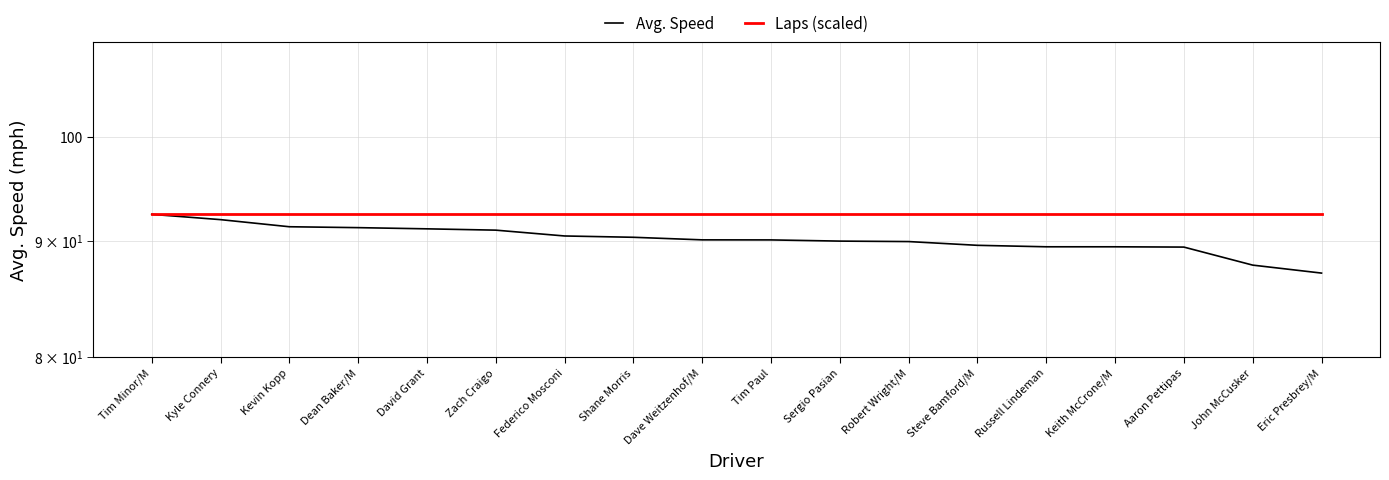

Reading left to right, what are all the values shown in this chart?

Avg. Speed: Tim Minor/M=92.4	Kyle Connery=91.9	Kevin Kopp=91.3	Dean Baker/M=91.2	David Grant=91.1	Zach Craigo=91.0	Federico Mosconi=90.4	Shane Morris=90.3	Dave Weitzenhof/M=90.1	Tim Paul=90.1	Sergio Pasian=89.9	Robert Wright/M=89.9	Steve Bamford/M=89.6	Russell Lindeman=89.4	Keith McCrone/M=89.4	Aaron Pettipas=89.4	John McCusker=87.8	Eric Presbrey/M=87.1
Laps (scaled): Tim Minor/M=92.4	Kyle Connery=92.4	Kevin Kopp=92.4	Dean Baker/M=92.4	David Grant=92.4	Zach Craigo=92.4	Federico Mosconi=92.4	Shane Morris=92.4	Dave Weitzenhof/M=92.4	Tim Paul=92.4	Sergio Pasian=92.4	Robert Wright/M=92.4	Steve Bamford/M=92.4	Russell Lindeman=92.4	Keith McCrone/M=92.4	Aaron Pettipas=92.4	John McCusker=92.4	Eric Presbrey/M=92.4